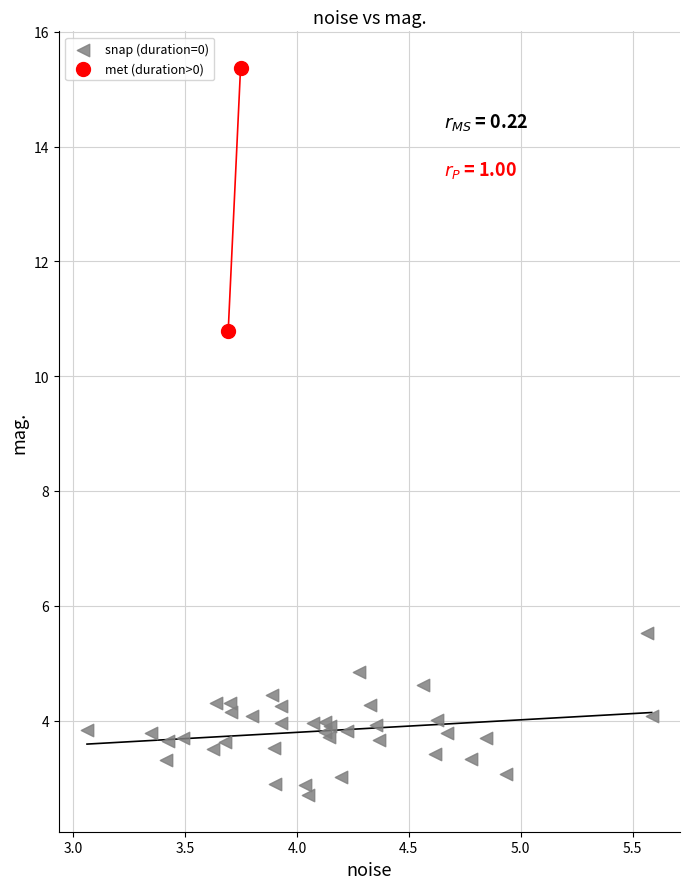

What are all the series names shown in the legend?

snap (duration=0), met (duration>0)